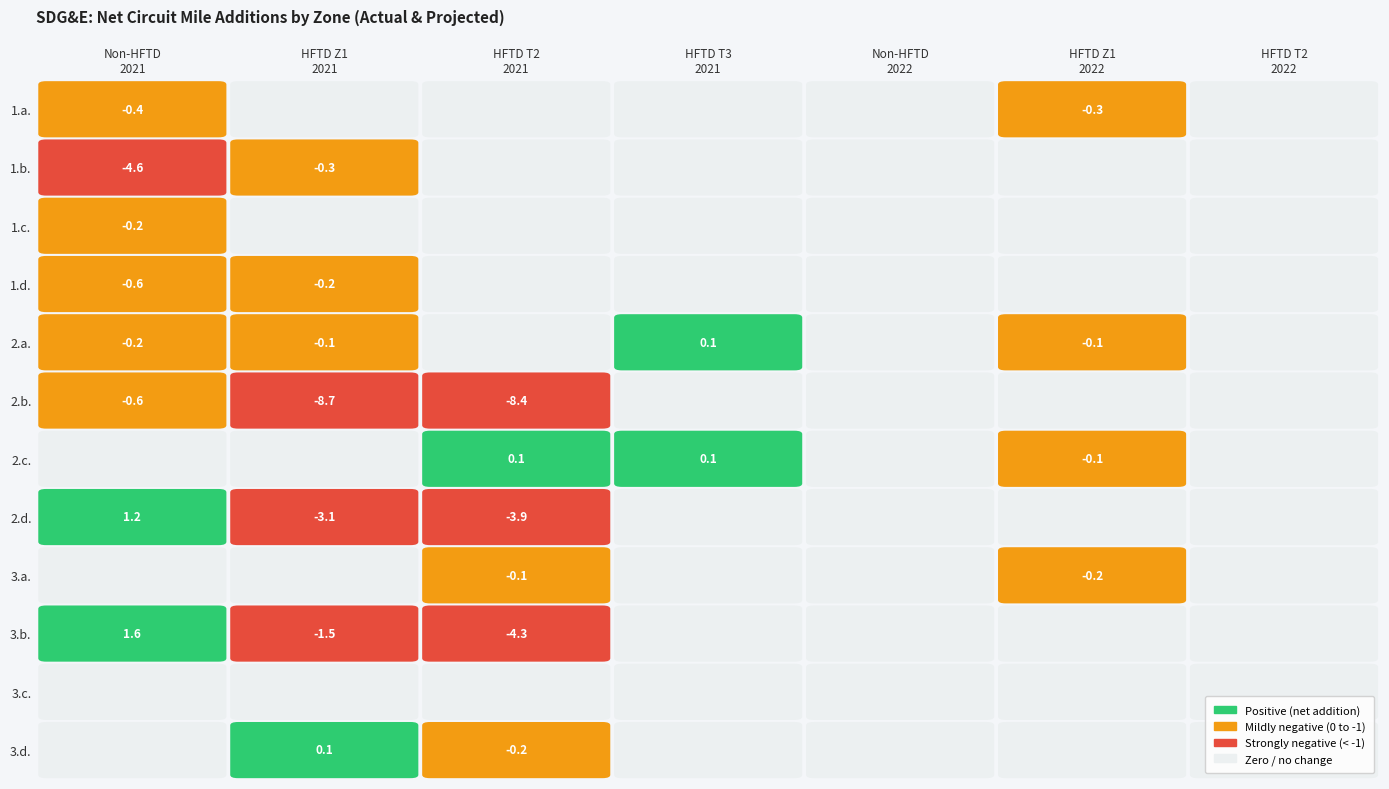

What is the sum of all 1.b. values?

-4.9